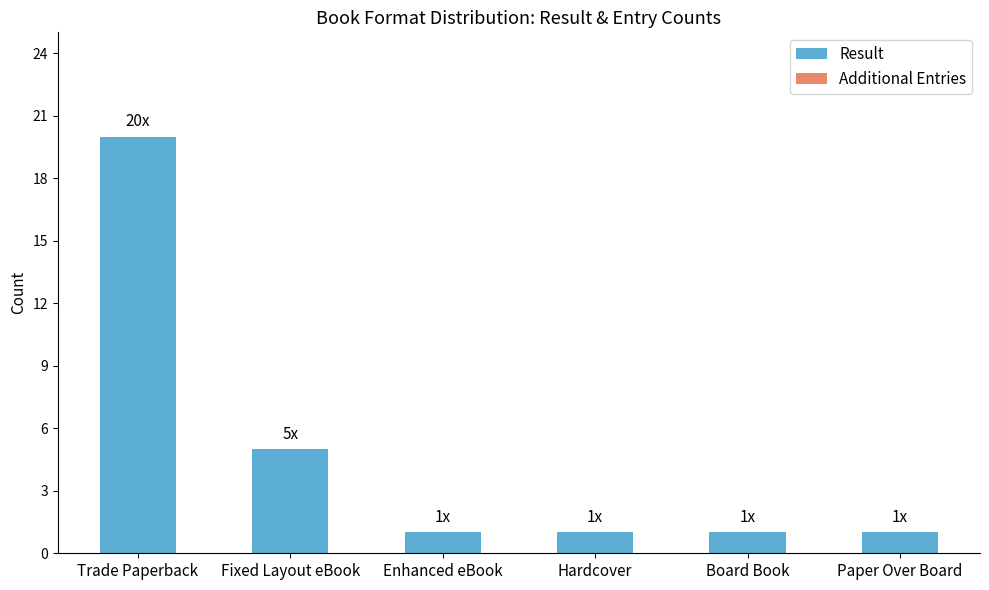

Are the bars grouped side by side (vs. stacked)?

No